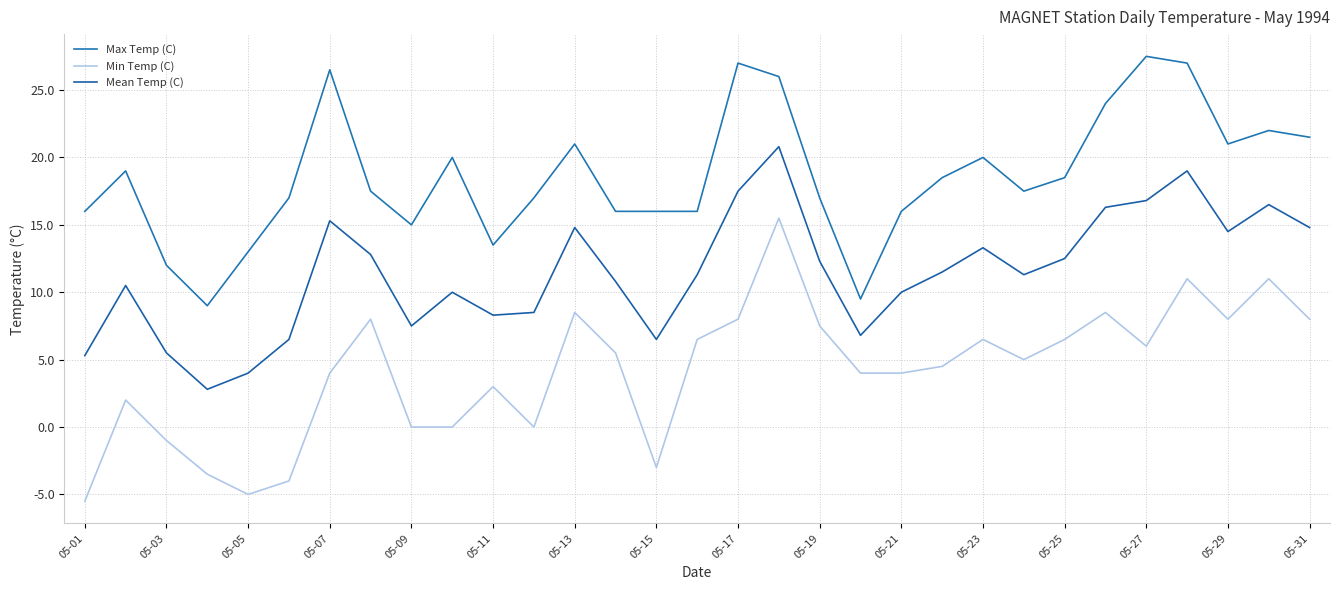

Is this an area chart (filled region under the line)?

No